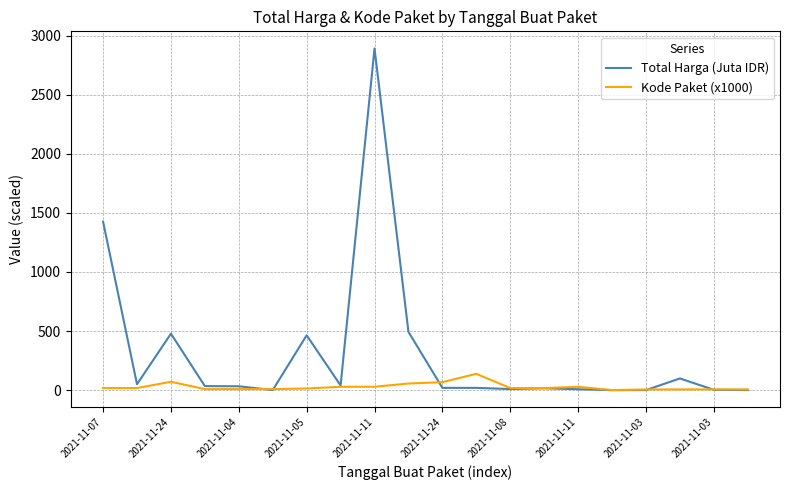

Which series has the largest total across all categories?

Total Harga (Juta IDR)